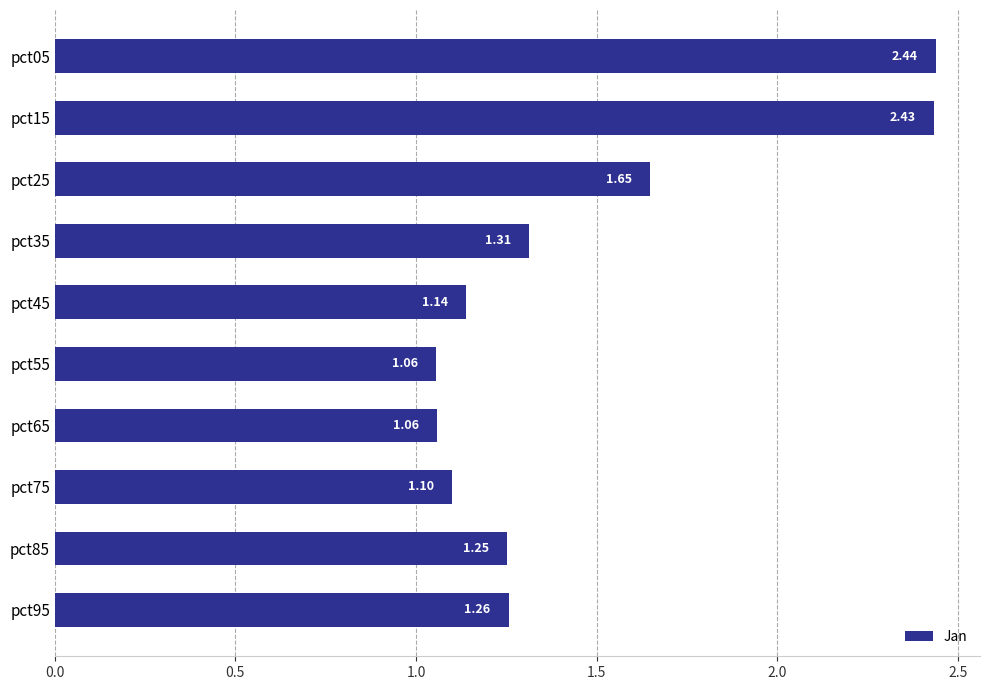

What is the change in value from pct75 to pct95?

+0.2